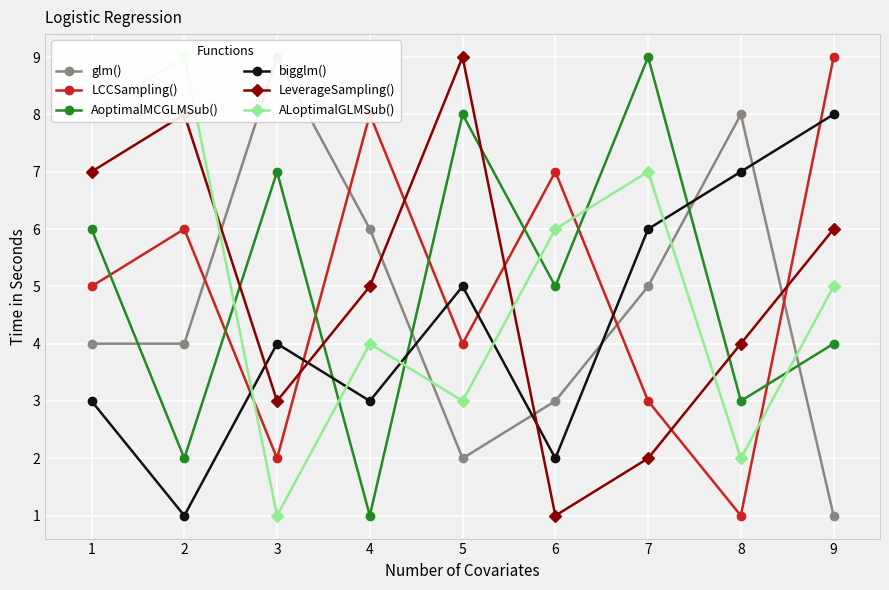

How many interior local peaks does the glm() series have?

2